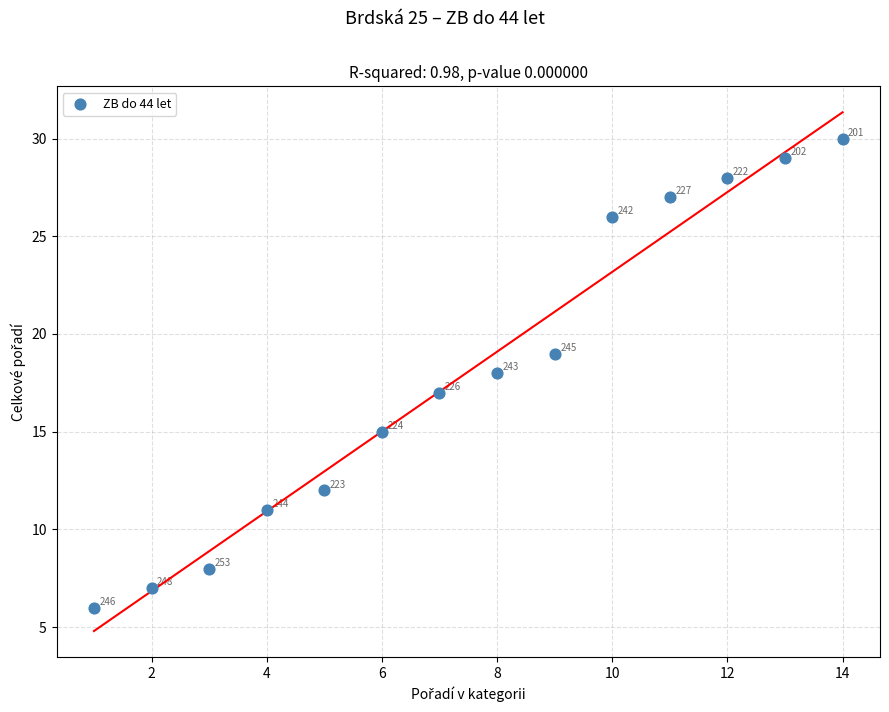

What is the range of Y values (max minus min)?

24